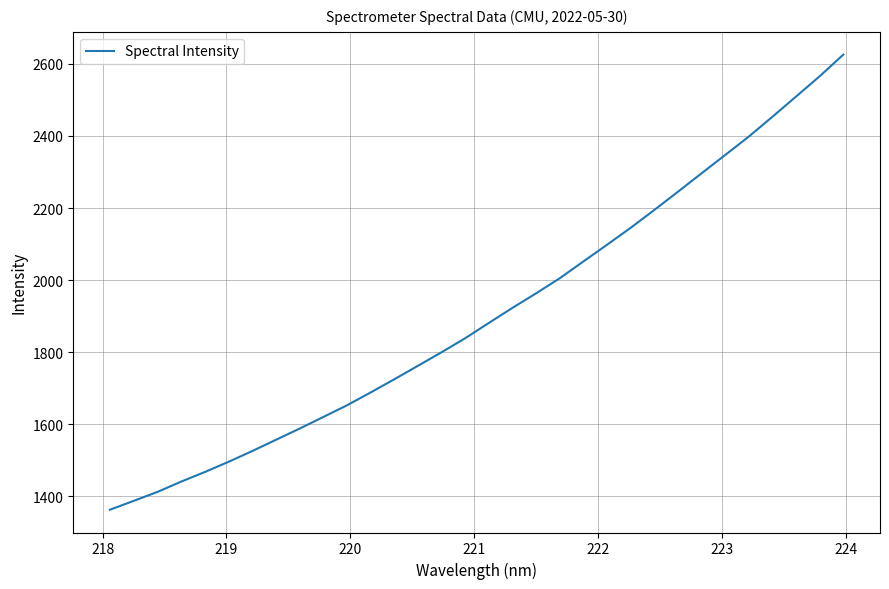

What is the greatest value displayed?

2625.7